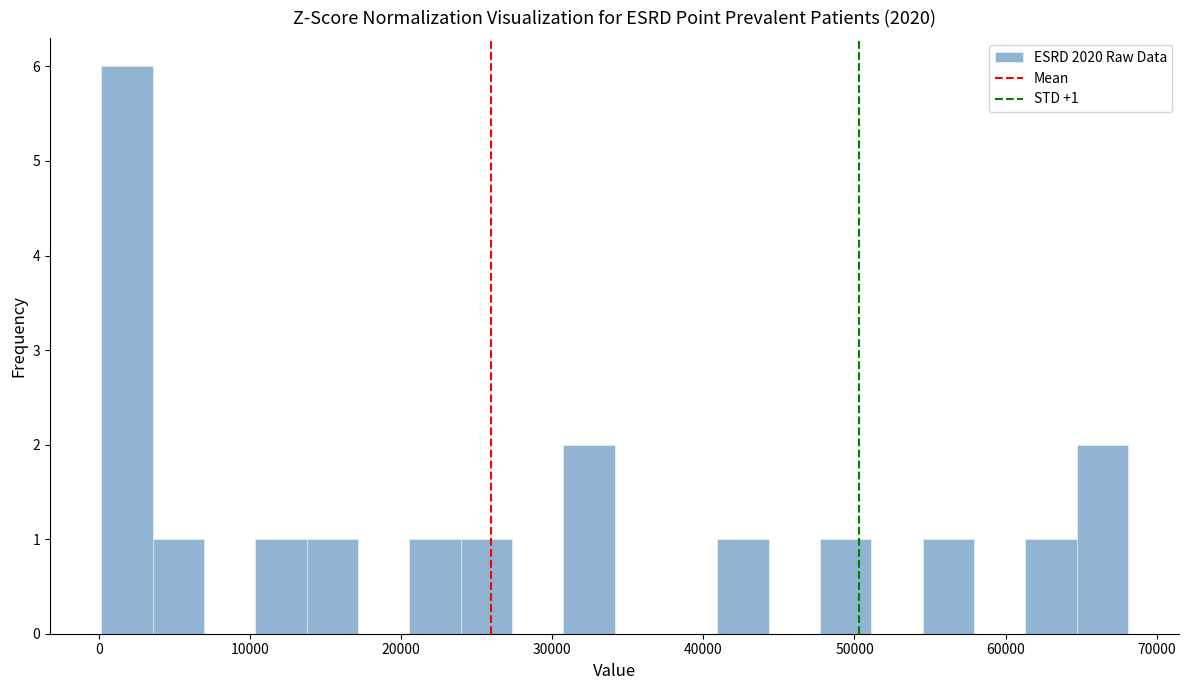

Around what value on the x-axis is the tallest bar? Give the approximate position of its centre, as read against the axis.

2000